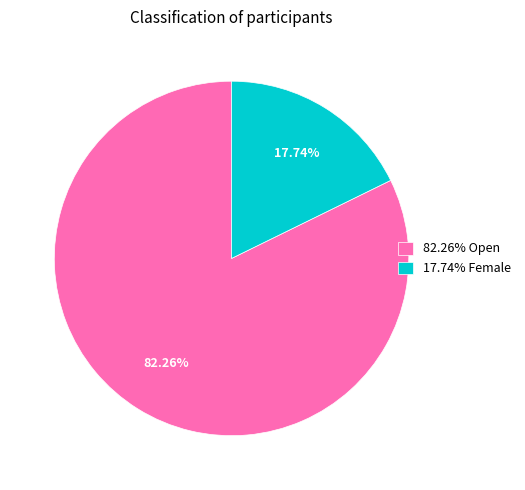

Is there a majority slice in this chart?

Yes